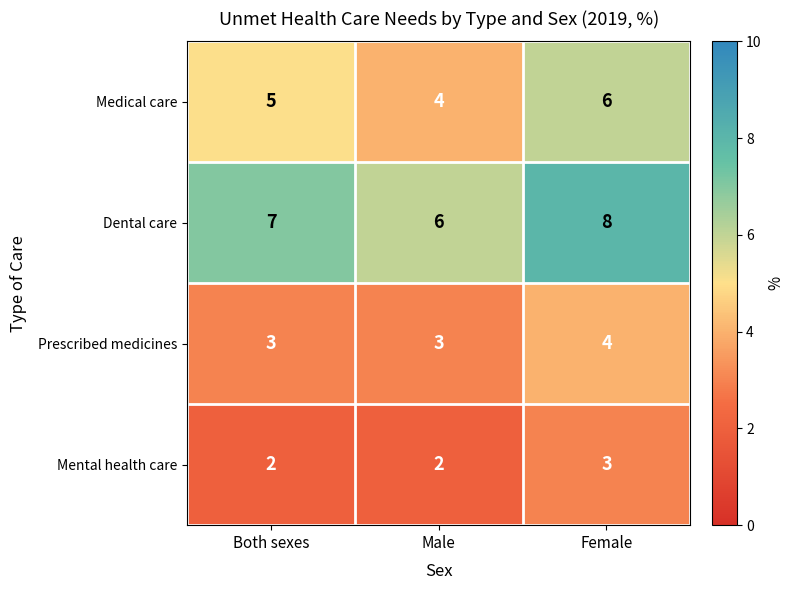

How many Dental care values are between 6 and 8?

3